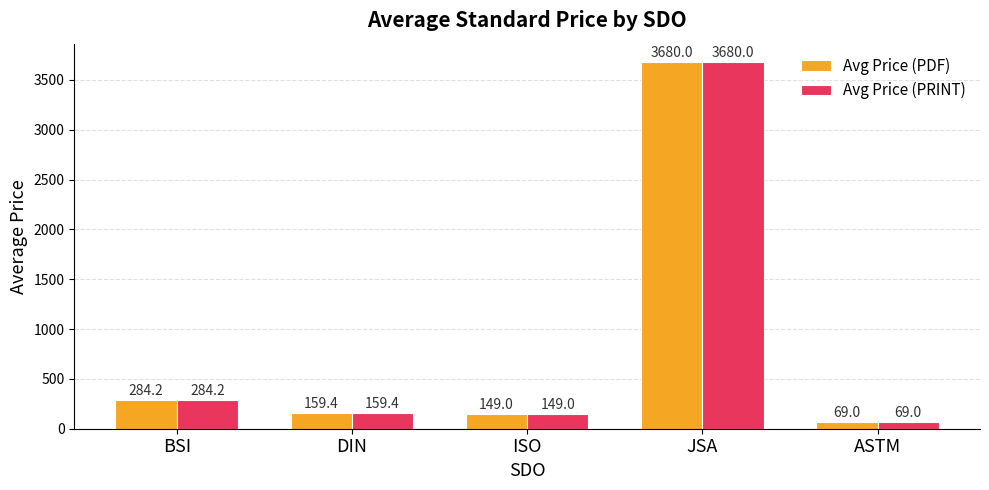

What is the total value across all series at DIN?

318.8